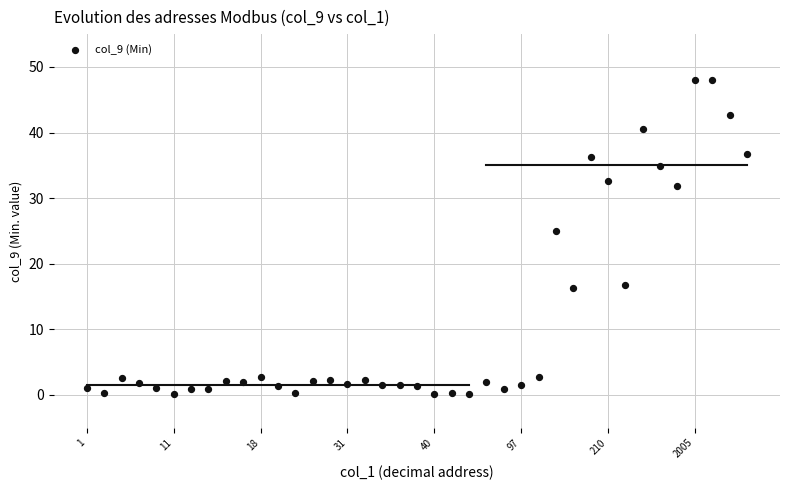

What is the range of Y values (max minus min)?

47.9